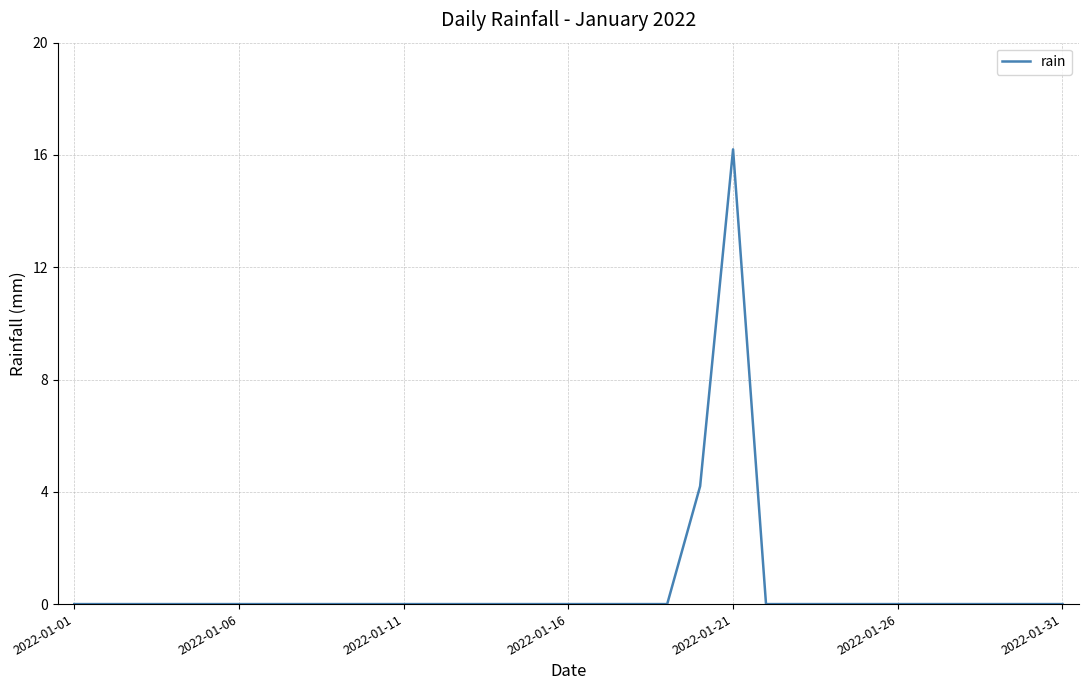

What is the difference between the maximum and minimum values?

16.2